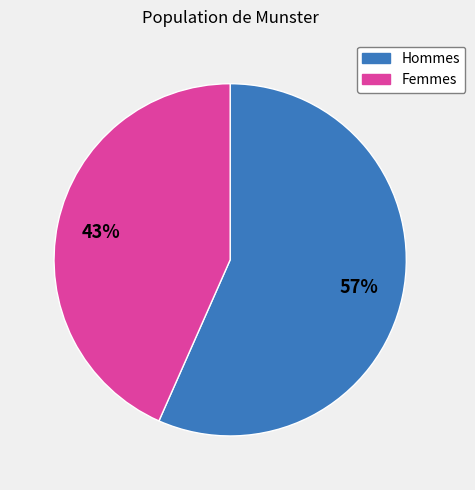

To the nearest percent, what is the average slice percentage?

50%